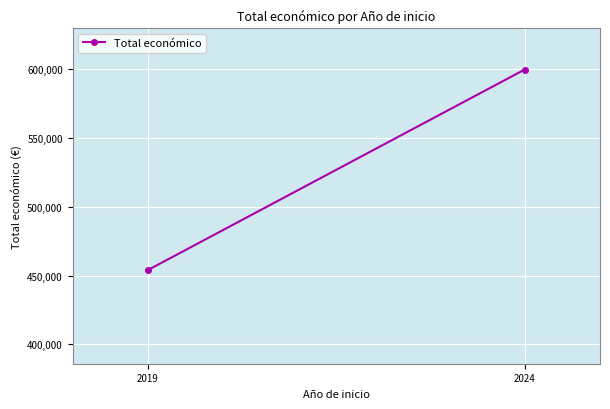

Rank the categories by value from lowest to highest.

2019, 2024